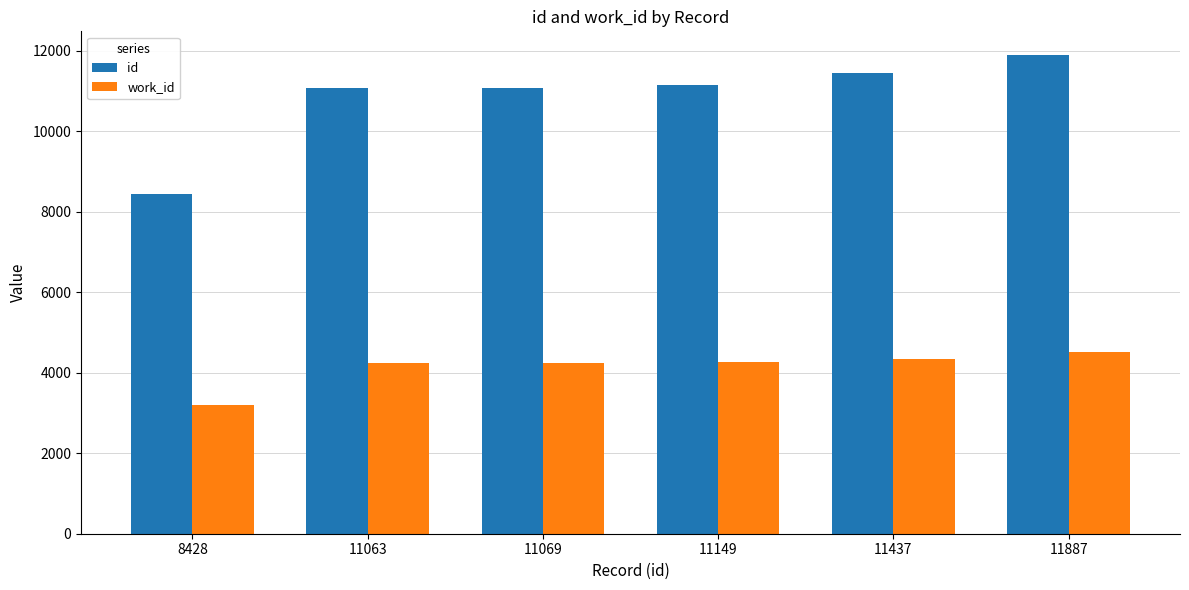

How many groups of bars are there?

6